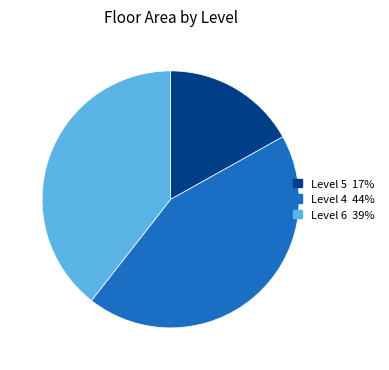

Rank the categories by value from lowest to highest.

Level 5 17%, Level 6 39%, Level 4 44%